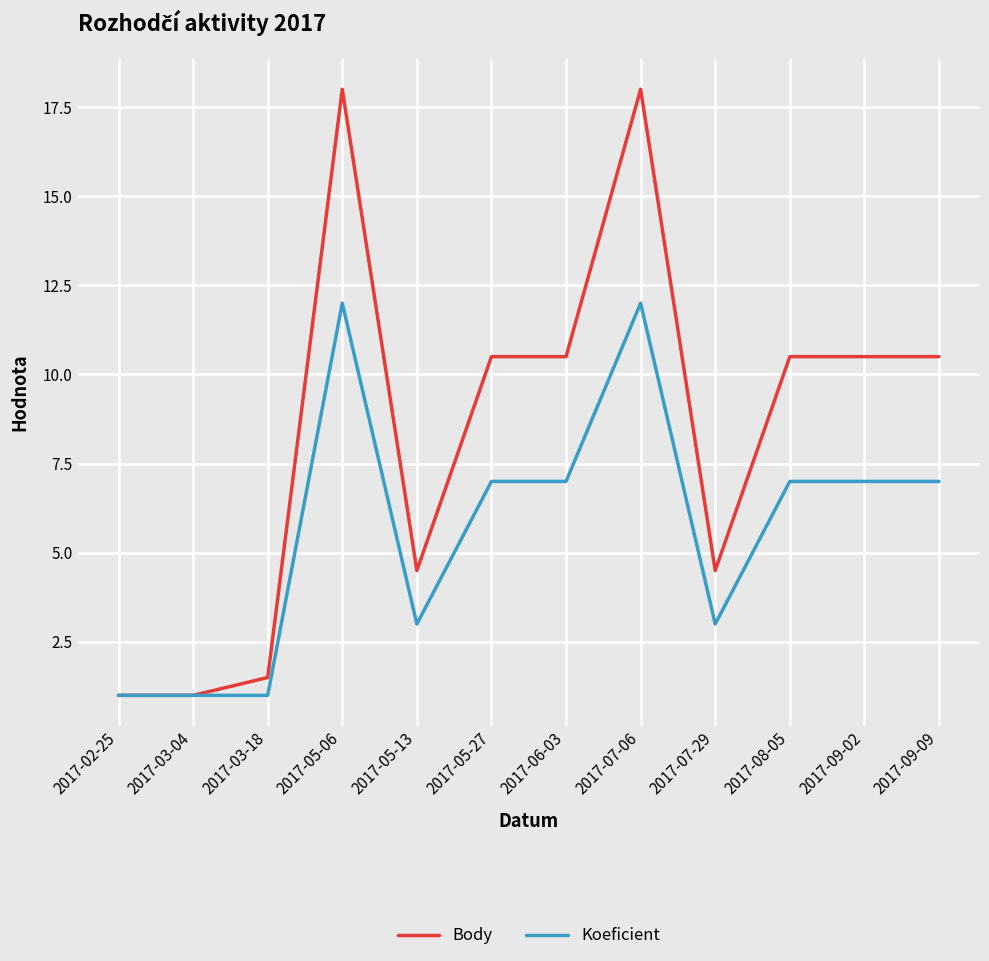

True or false: Body has more than 1 interior local peaks.

True